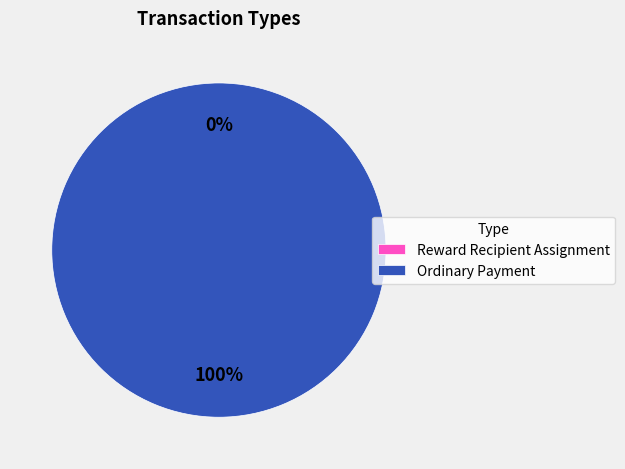

Count the number of slices in the pie.

2